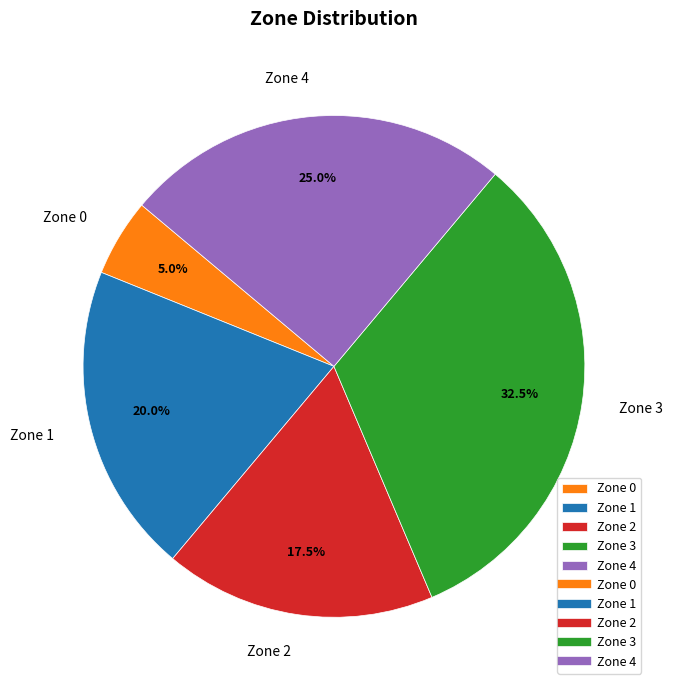

How many segments does this pie chart have?

5